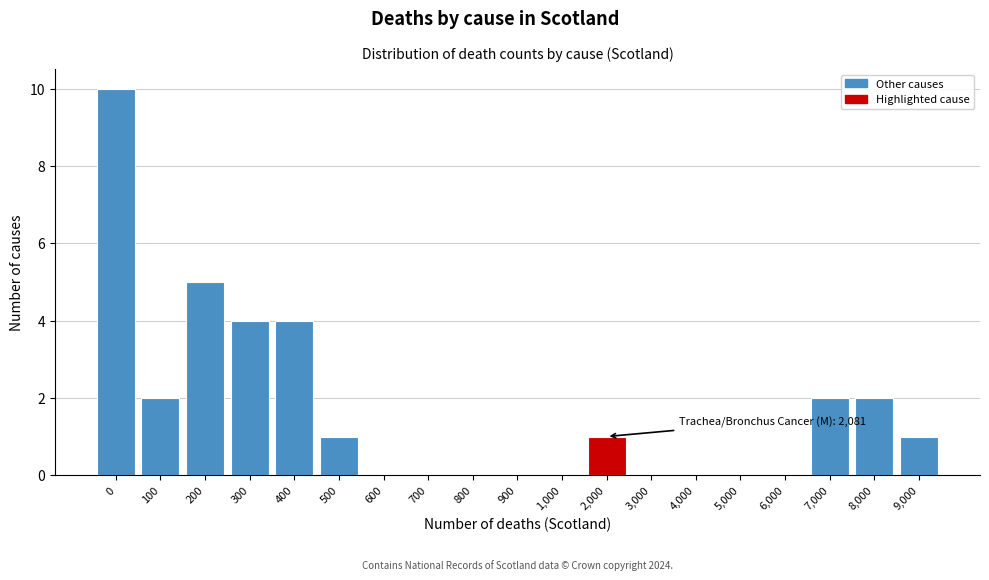

Reading left to right, what are all the values shown in this chart?

0=10	100=2	200=5	300=4	400=4	500=1	600=0	700=0	800=0	900=0	1,000=0	2,000=1	3,000=0	4,000=0	5,000=0	6,000=0	7,000=2	8,000=2	9,000=1